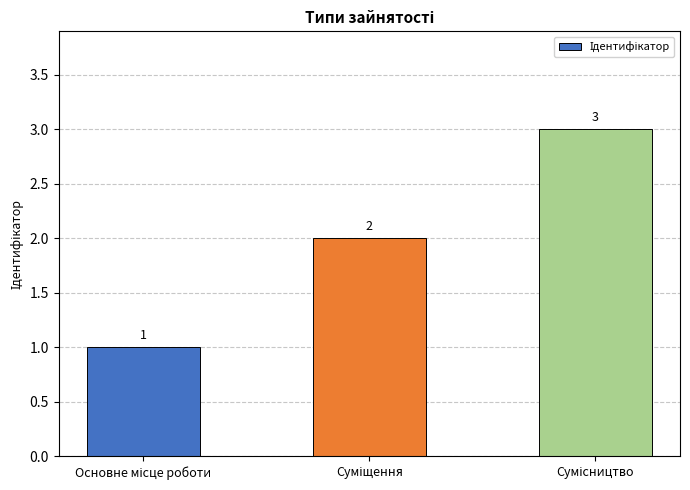

What is the difference between the maximum and minimum values?

2